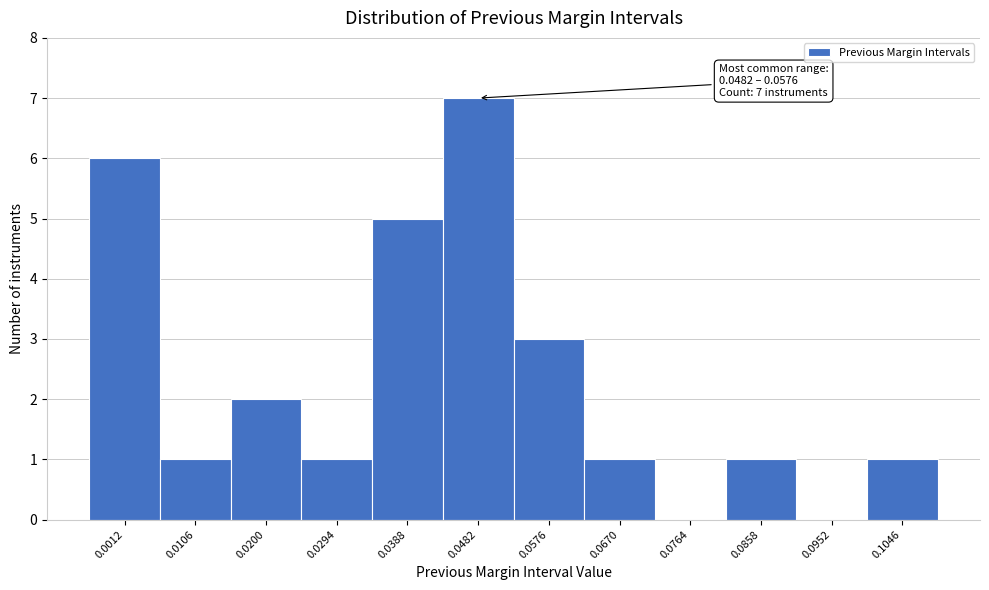

What is the greatest value displayed?

7